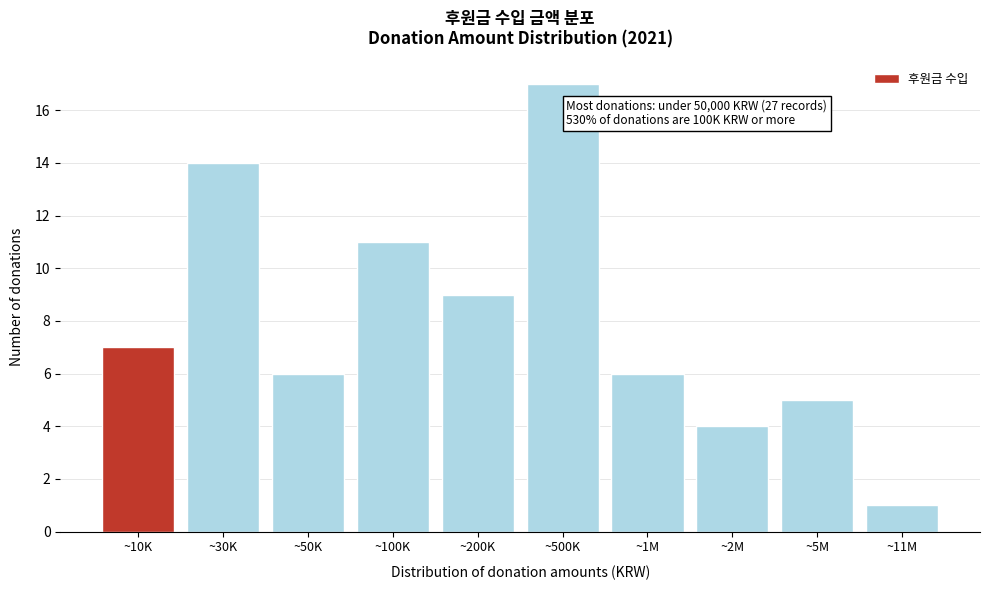

Reading right to left, what are all the values shown in this chart?

~11M=1	~5M=5	~2M=4	~1M=6	~500K=17	~200K=9	~100K=11	~50K=6	~30K=14	~10K=7